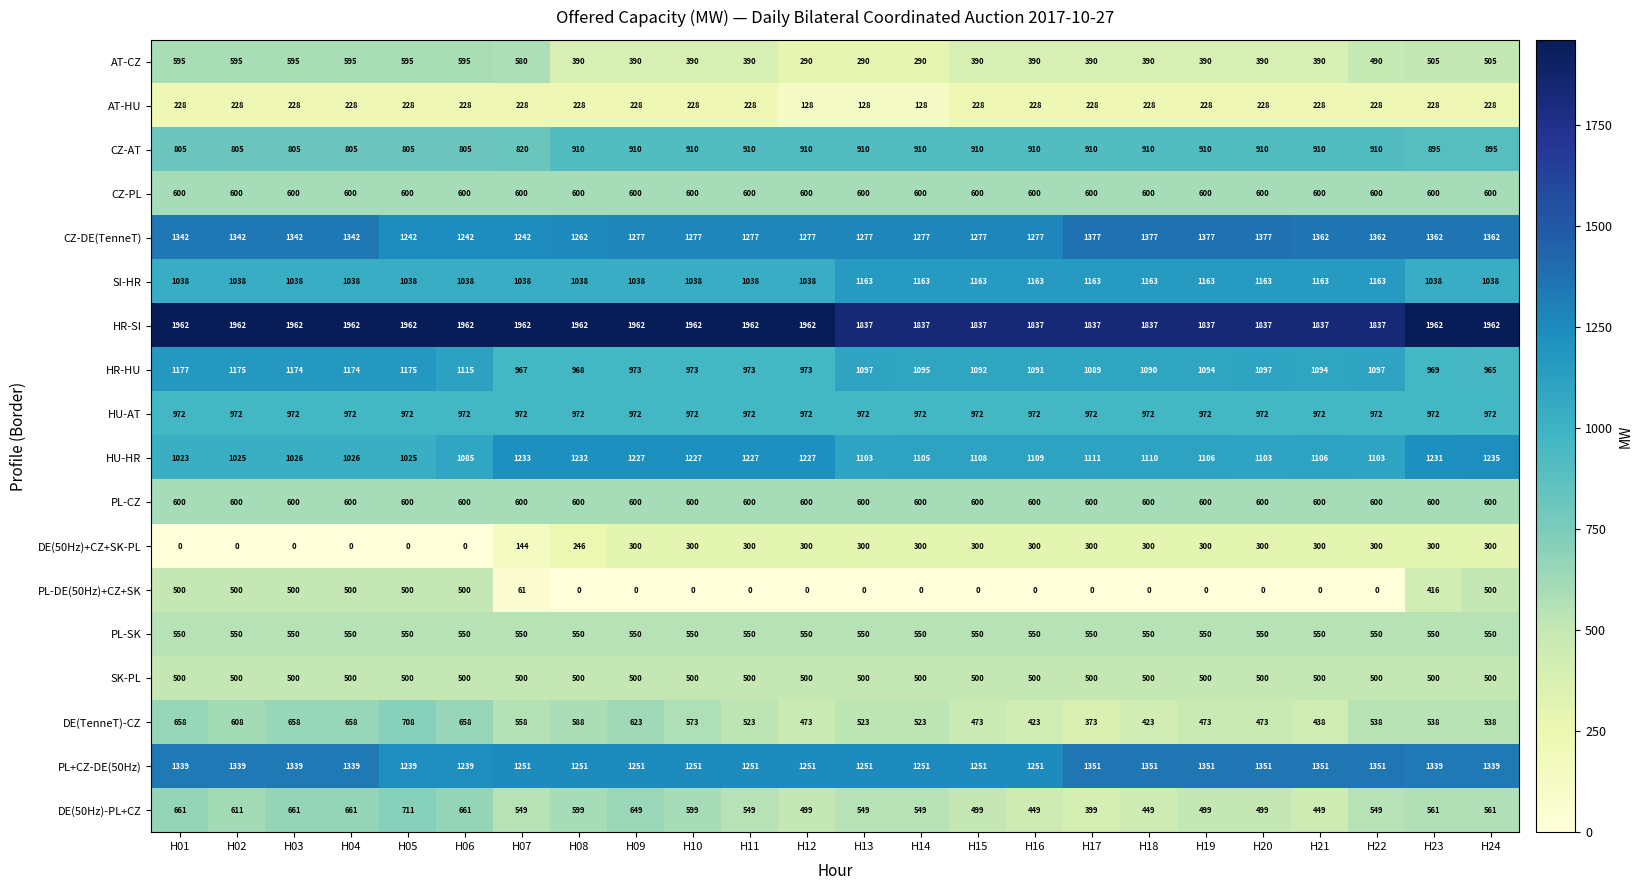

What is the spread (max minus min) of values at H12?

1962